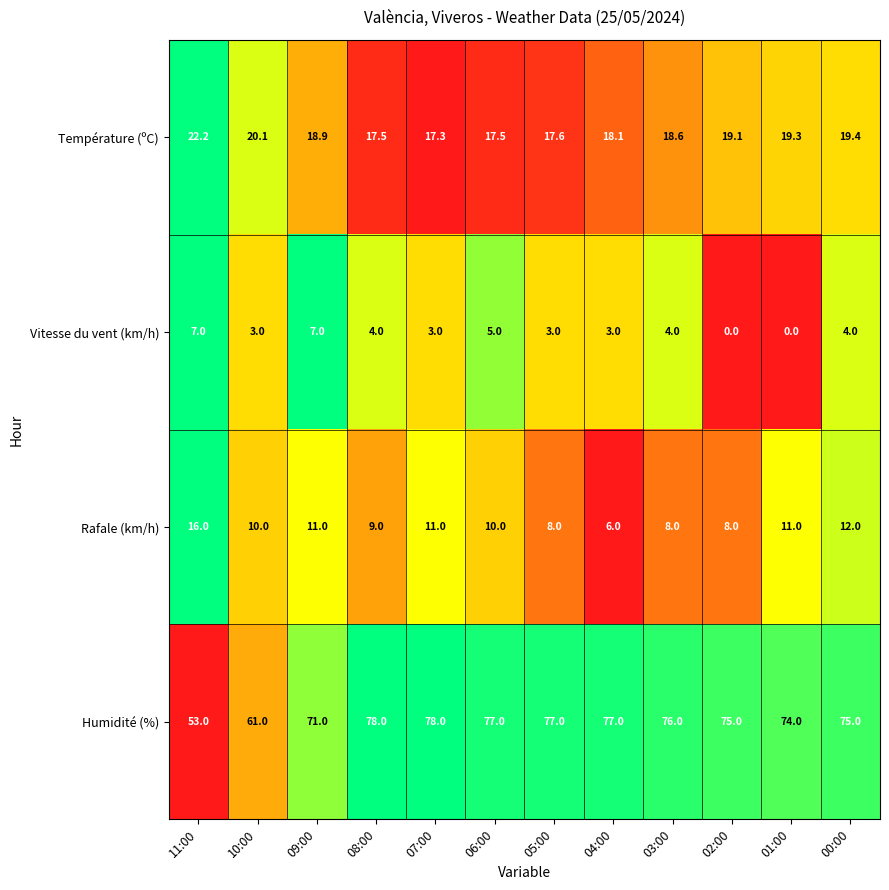

At which category is the sum across all series the highest?

00:00